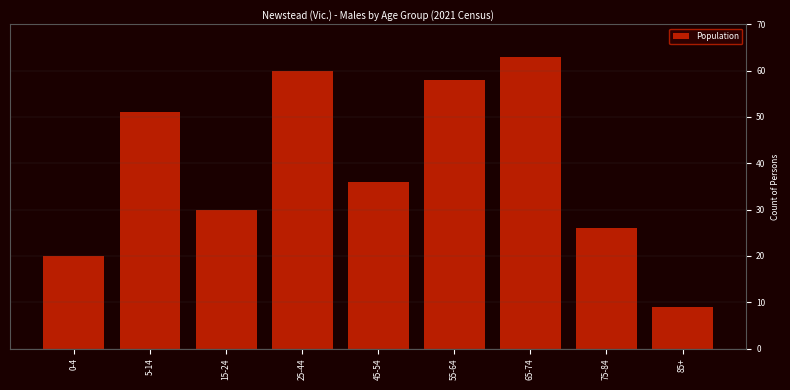

Reading right to left, list all the values displayed in this chart.

9	26	63	58	36	60	30	51	20